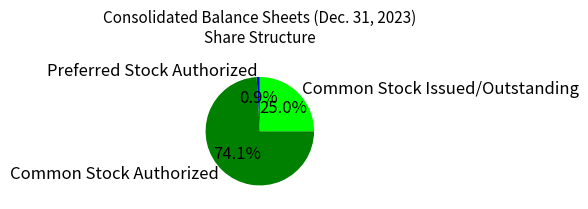

What is the smallest slice in the pie chart?

Preferred Stock Authorized